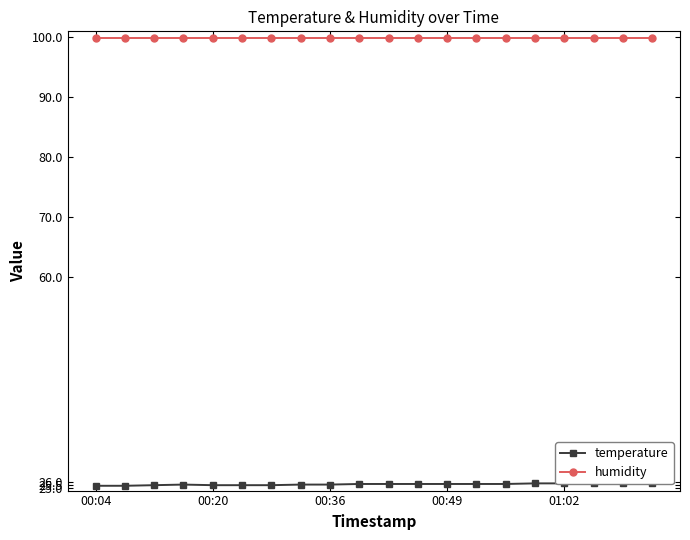

At which label is temperature closest to 25?

00:04